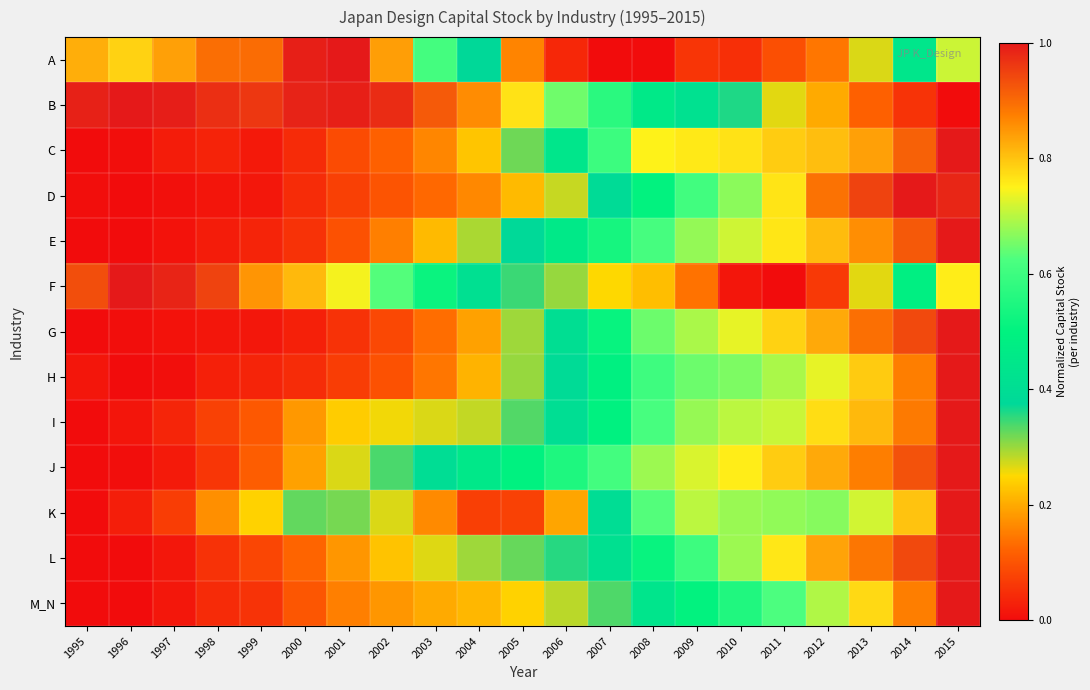

Rank the series at 2001 from highest to lowest value.

A, B, F, K, J, I, L, M_N, E, C, D, H, G